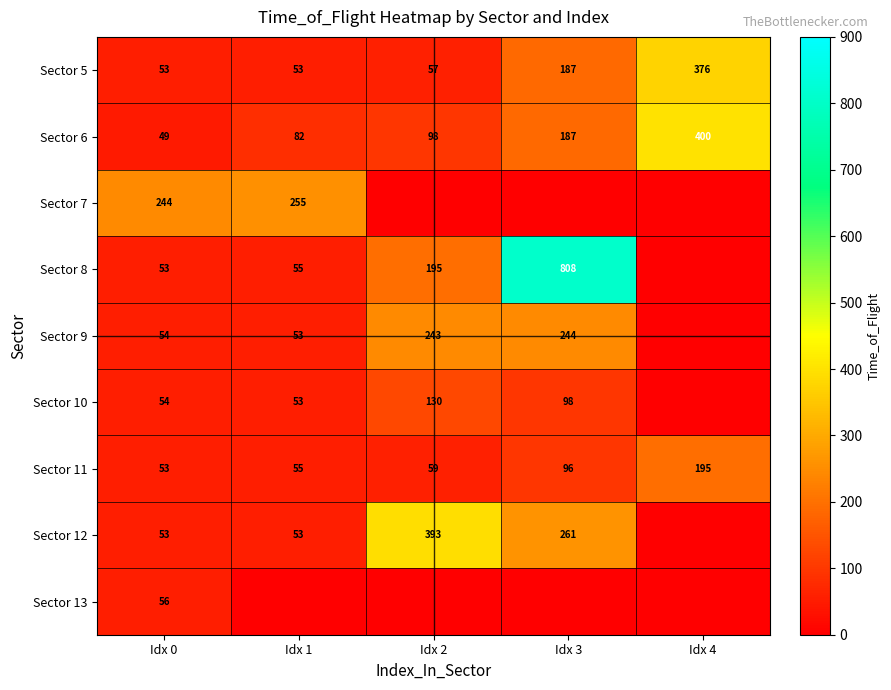

What is the spread (max minus min) of values at Idx 3?

808